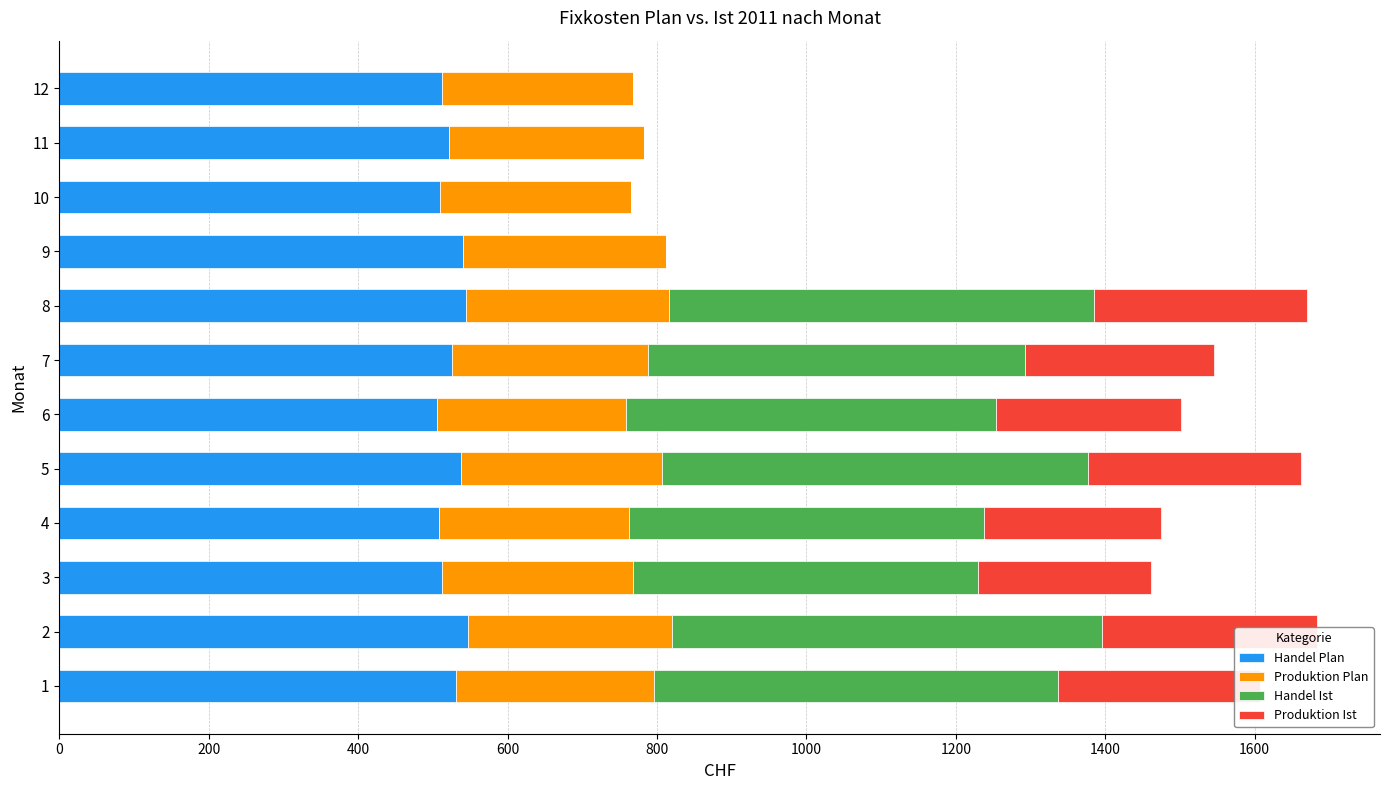

Reading left to right, transcribe all the data shown in this chart.

Handel Plan: 531.0	547.0	512.0	508.0	538.0	506.0	525.0	544.0	541.0	510.0	522.0	512.0
Produktion Plan: 265.5	273.5	256.0	254.0	269.0	253.0	262.5	272.0	270.5	255.0	261.0	256.0
Handel Ist: 540.8	575.4	462.3	475.3	570.4	495.3	505.1	569.1	0.0	0.0	0.0	0.0
Produktion Ist: 270.4	287.7	231.1	237.7	285.2	247.7	252.5	284.6	0.0	0.0	0.0	0.0